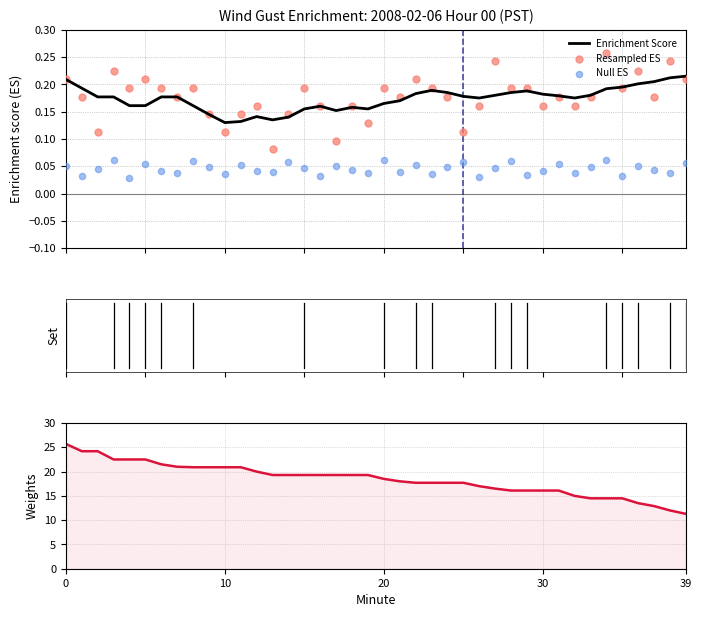

Which series reaches the maximum Y coordinate?

Wind Gust Weights